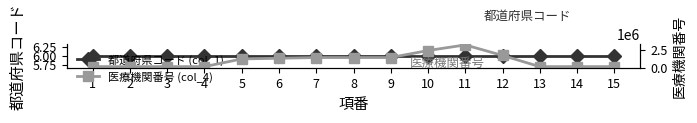

What is the maximum value shown in the chart?

3230214